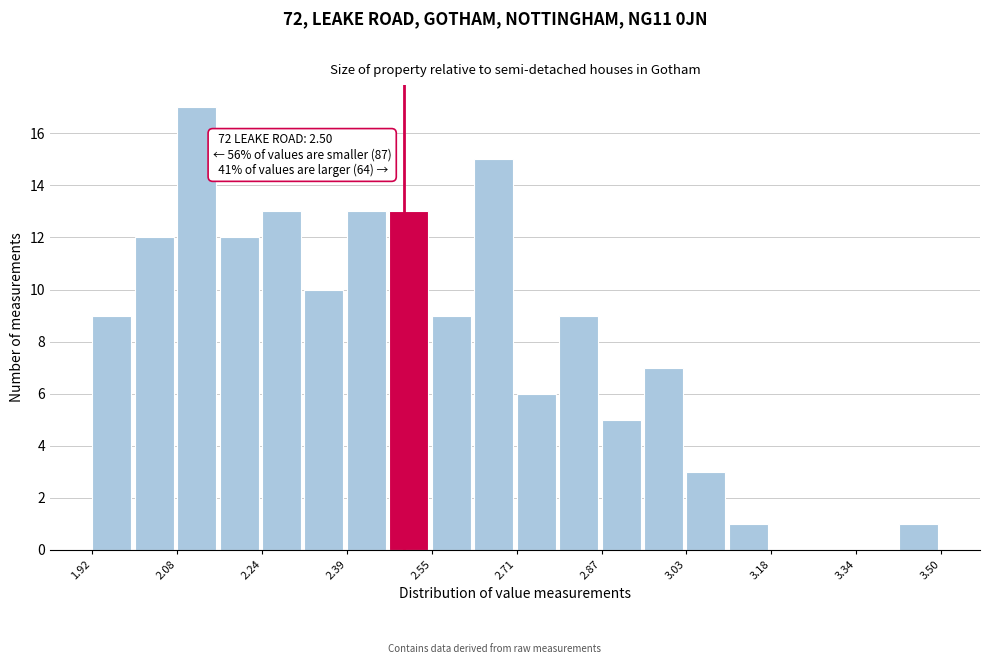

Read against the x-axis, roughly where is the centre of the tallest bar?

2.12